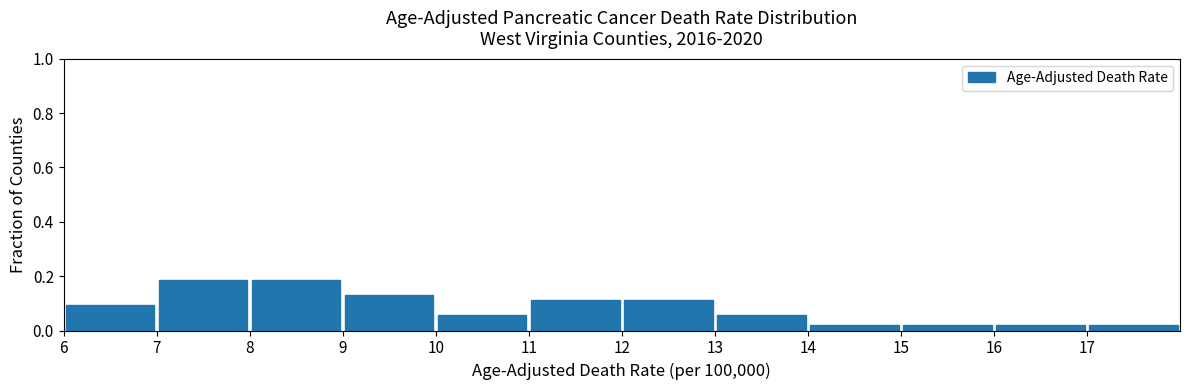

Reading left to right, transcribe this chart: for each bar, give the range it covers on the x-axis and its height. The values are not printed on the chart, so give them approximately, as read against the axis.

6 to 7: 0.10
7 to 8: 0.18
8 to 9: 0.18
9 to 10: 0.12
10 to 11: 0.06
11 to 12: 0.12
12 to 13: 0.12
13 to 14: 0.06
14 to 15: under 0.02
15 to 16: under 0.02
16 to 17: under 0.02
17 to 18: under 0.02